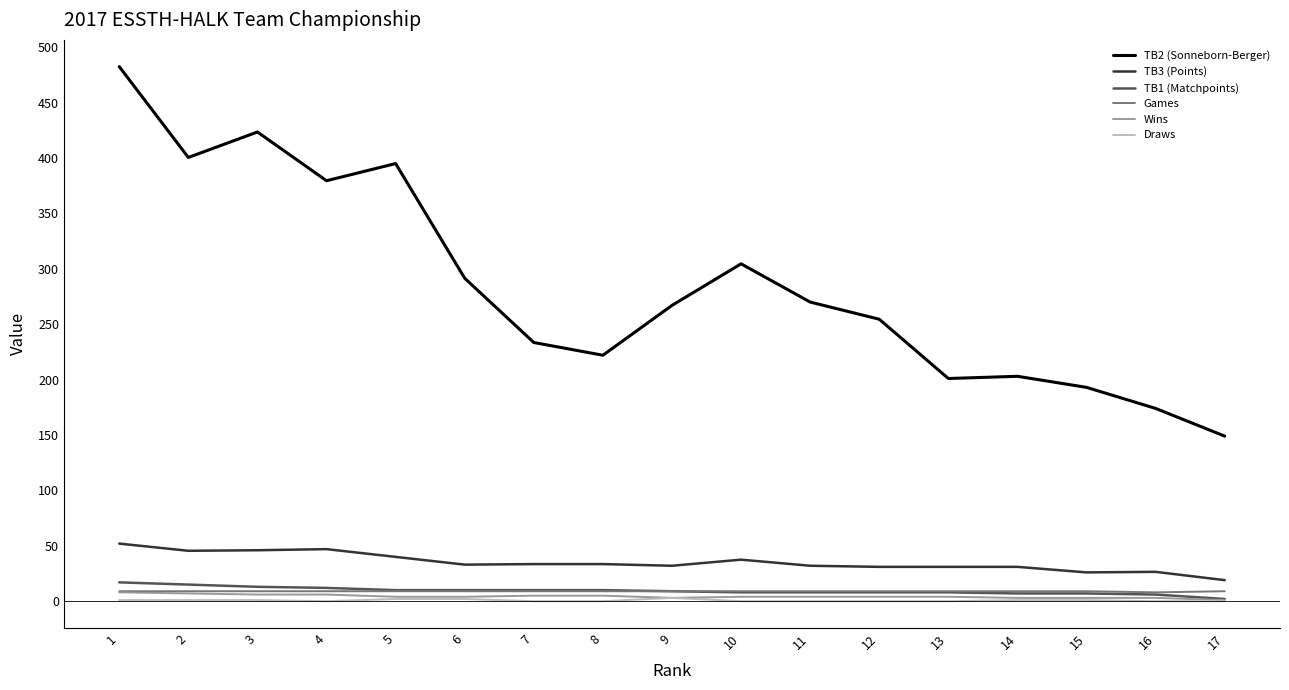

Is the value of TB3 (Points) at 7 greater than the value of TB2 (Sonneborn-Berger) at 7?

No